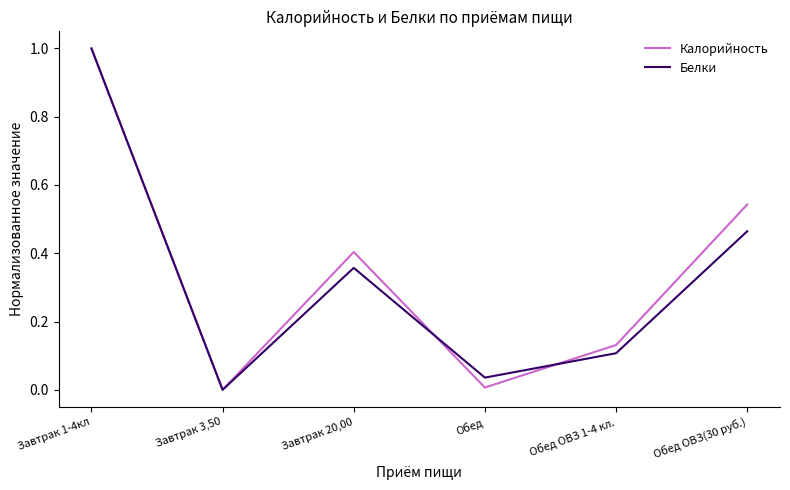

What is the average value of the Калорийность series?

0.3